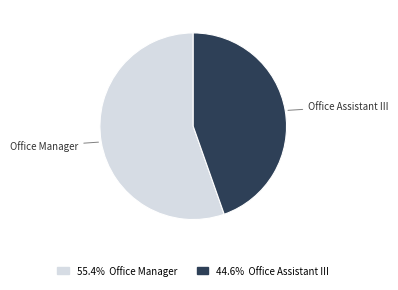

Does any single category account for the majority?

Yes